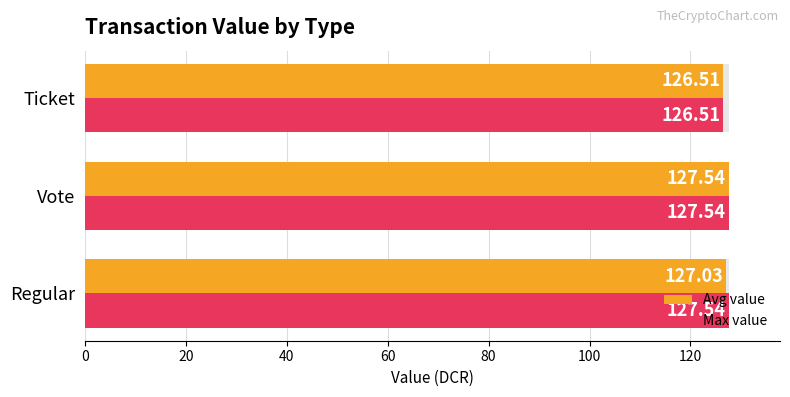

The Avg value series shows 127.0 at Regular. True or false?

True